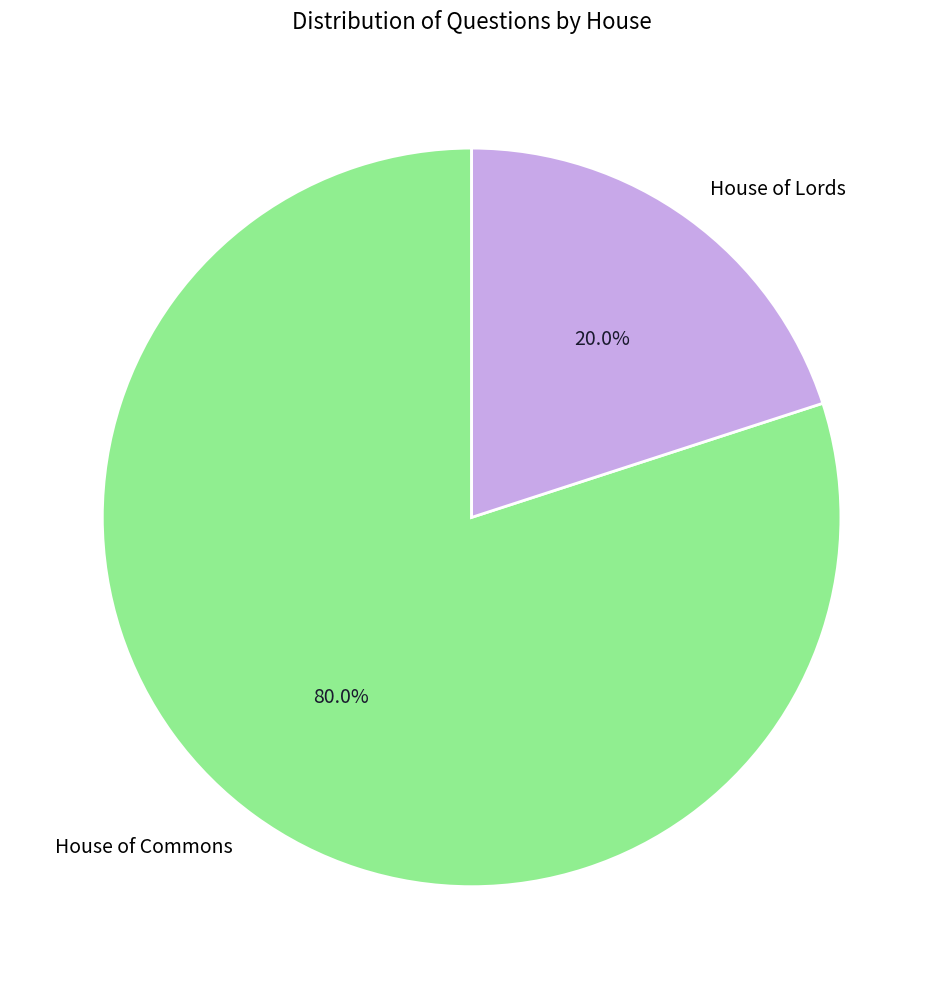

Approximately how many times larger is the value at House of Commons compared to House of Lords?

4.0